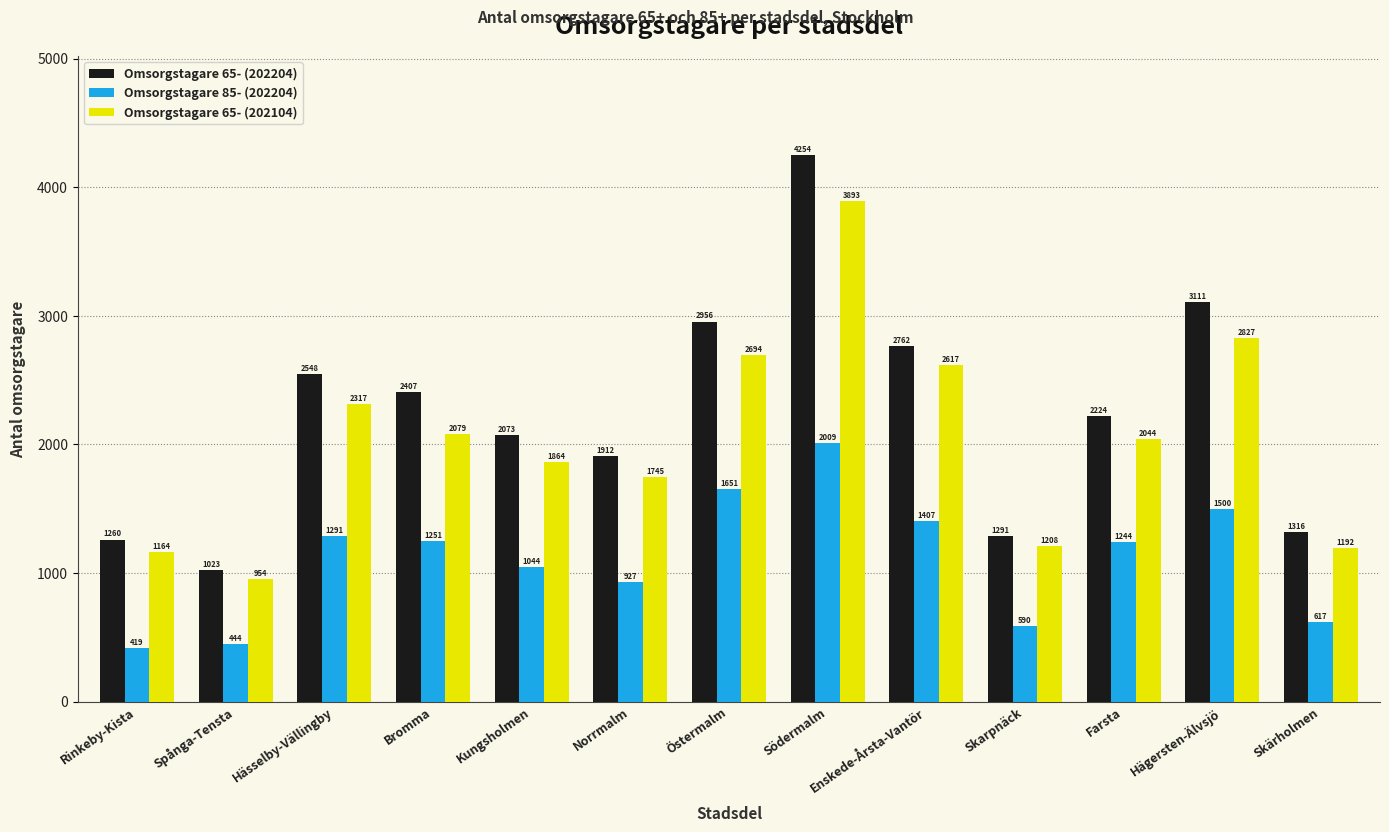

At Hägersten-Älvsjö, list the series in order from smallest to largest.

Omsorgstagare 85- (202204), Omsorgstagare 65- (202104), Omsorgstagare 65- (202204)